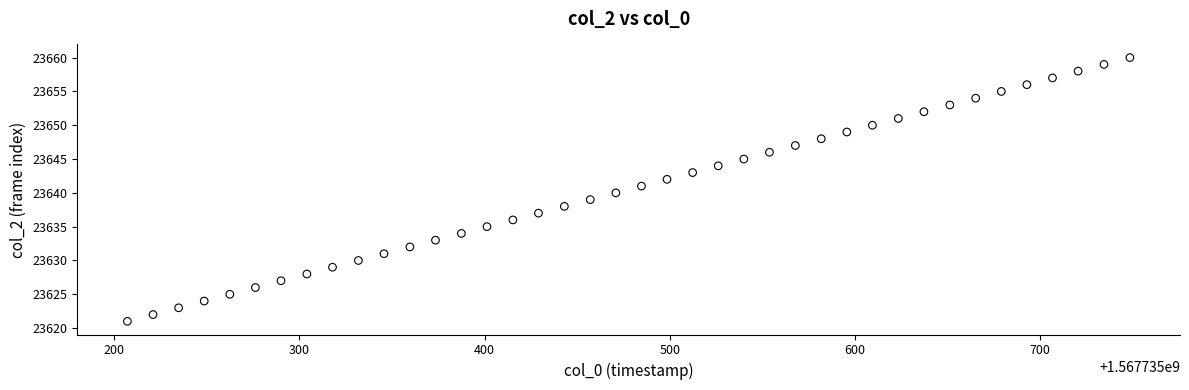

What is the range of Y values (max minus min)?

39